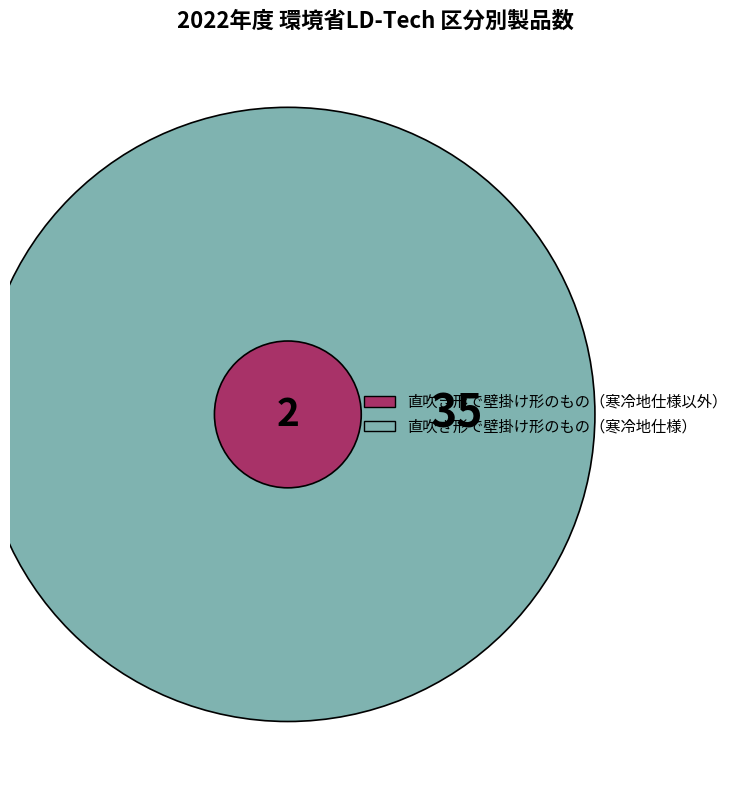

What percentage do 1 and counts together represent?

100.0%